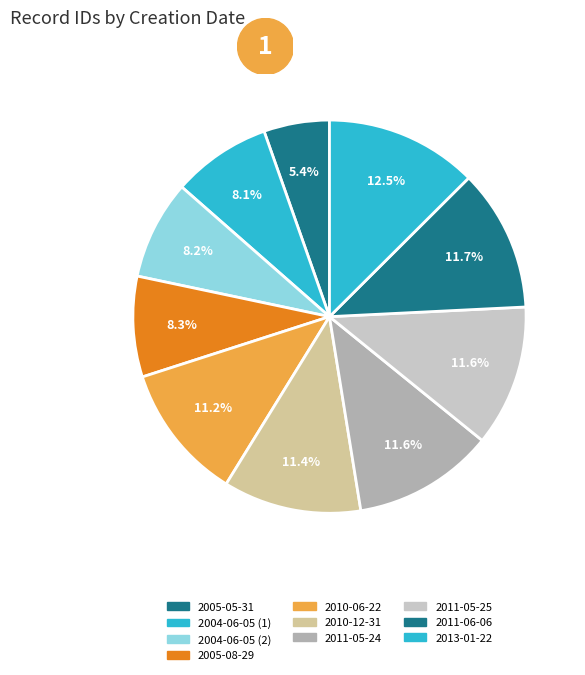

What is the ratio of the value at 2011-05-25 to the value at 2011-06-06?

1.0